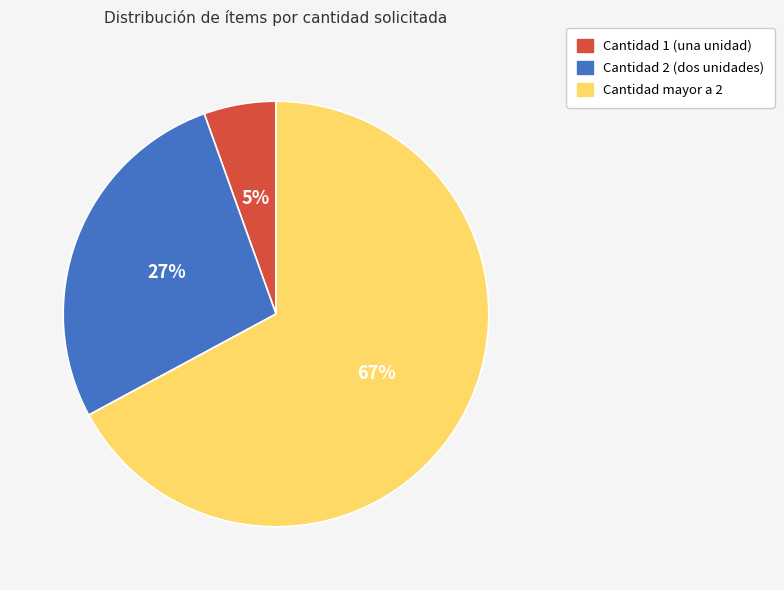

How many segments does this pie chart have?

3